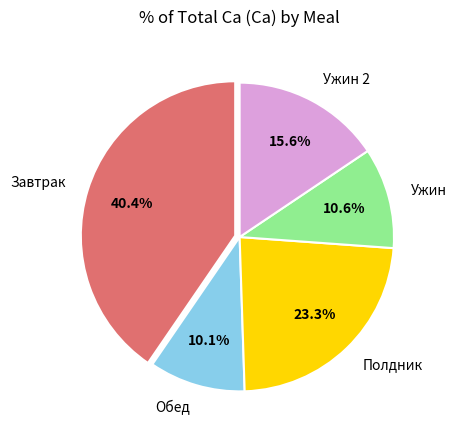

What is the ratio of the value at Ужин to the value at Ужин 2?

0.7